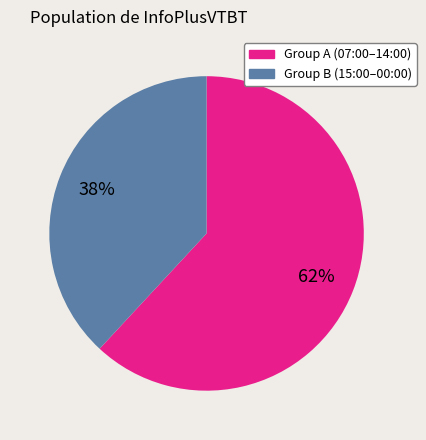

To the nearest percent, what is the average slice percentage?

50%